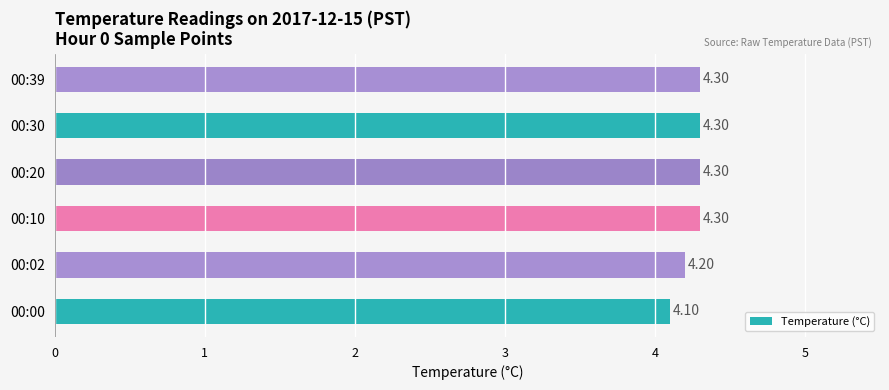

What is the sum of the values at 00:02 and 00:30?

8.5